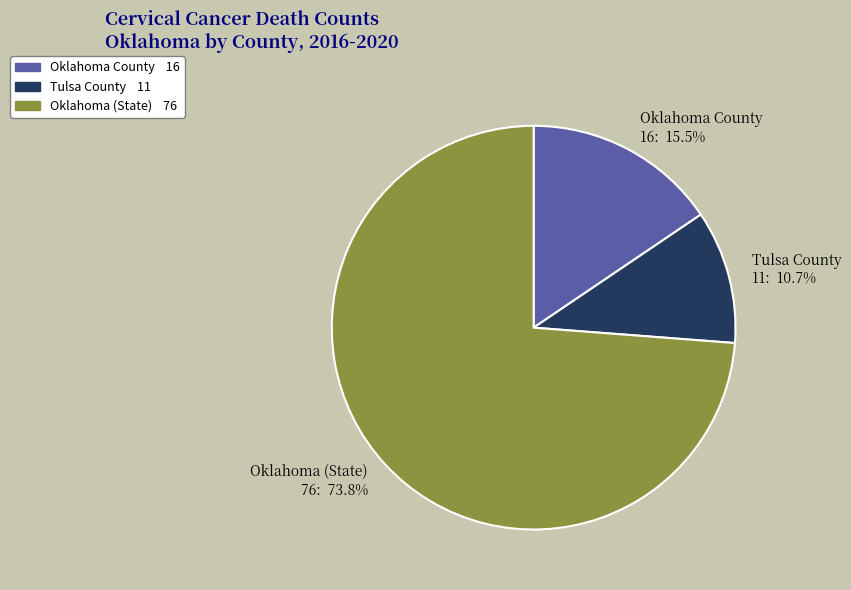

Which category accounts for the majority?

Oklahoma (State)